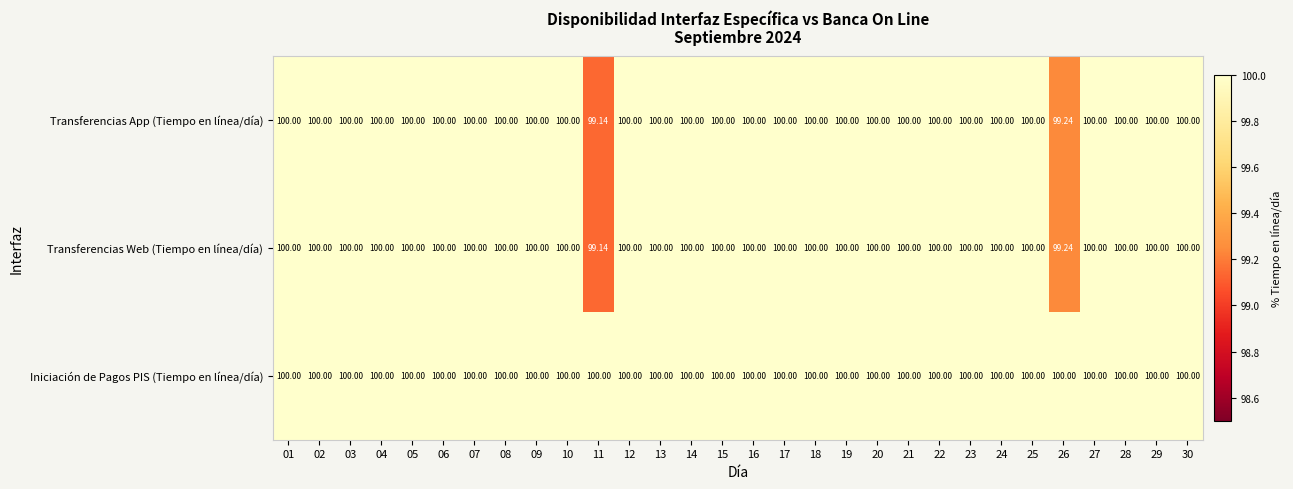

Which series has the largest total across all categories?

Iniciación de Pagos PIS (Tiempo en línea/día)